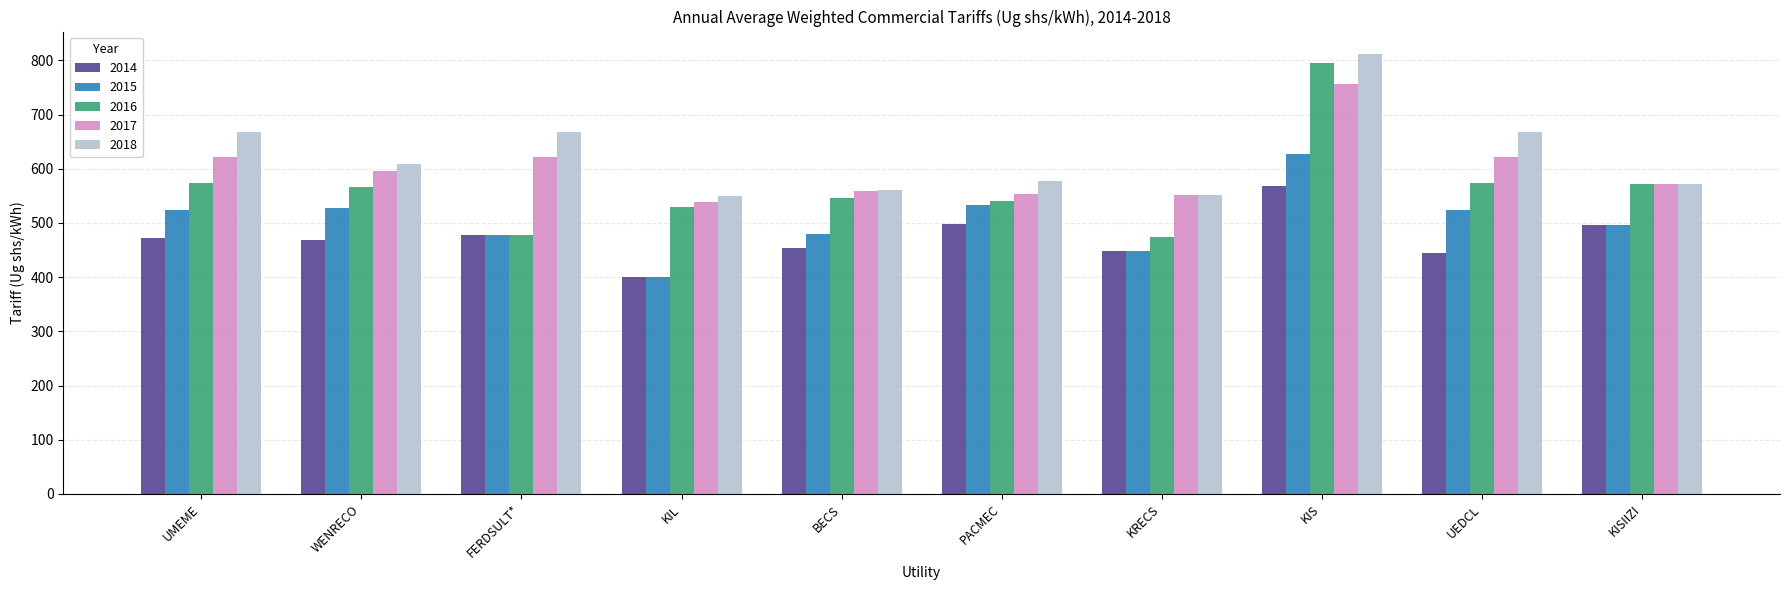

How many bars are there in total?

50